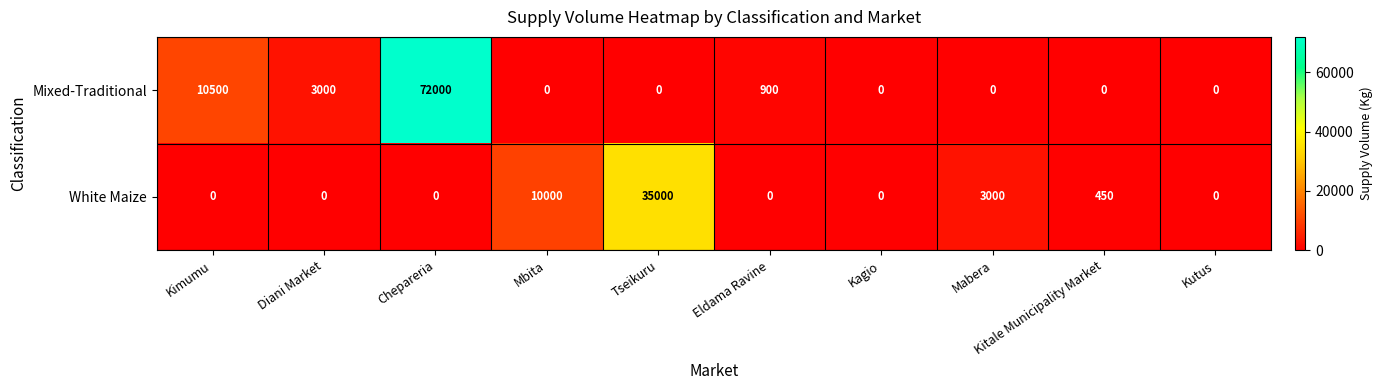

Rank the series by their average value, from lowest to highest.

White Maize, Mixed-Traditional